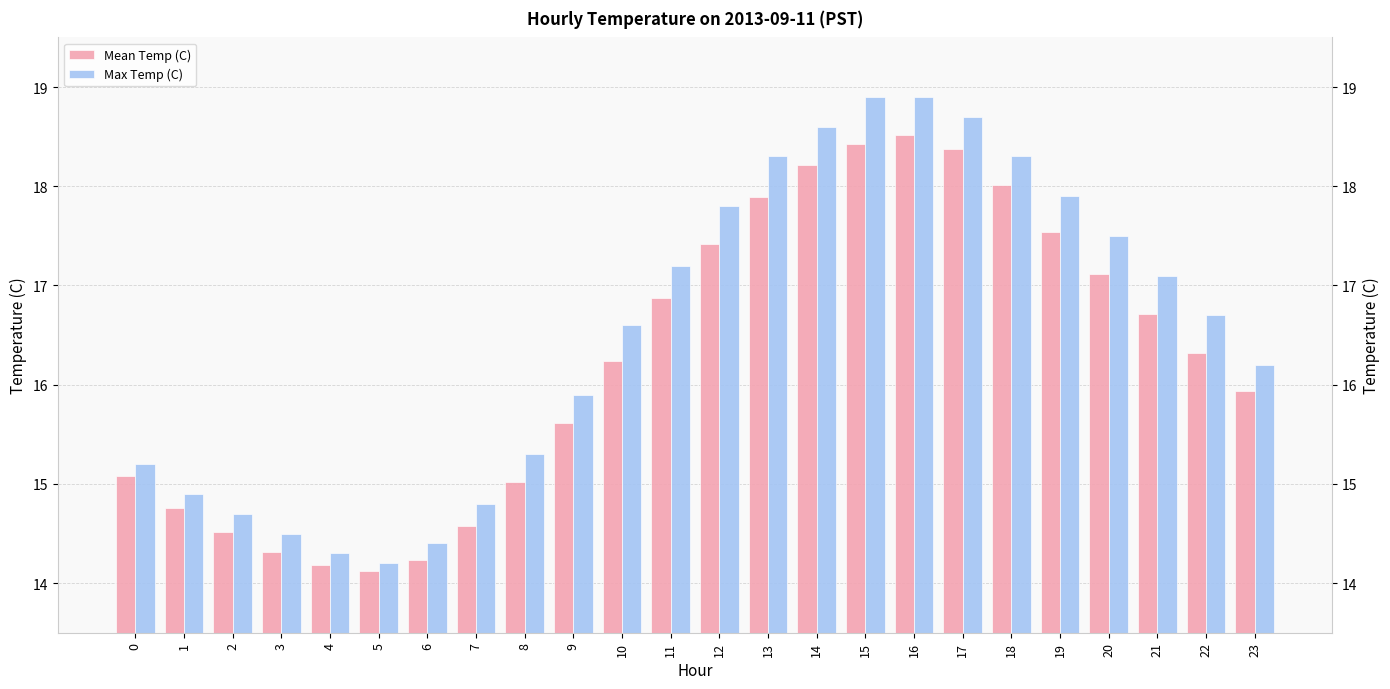

What is the value of the Mean Temp (C) bar at the 20th from the left?

17.5